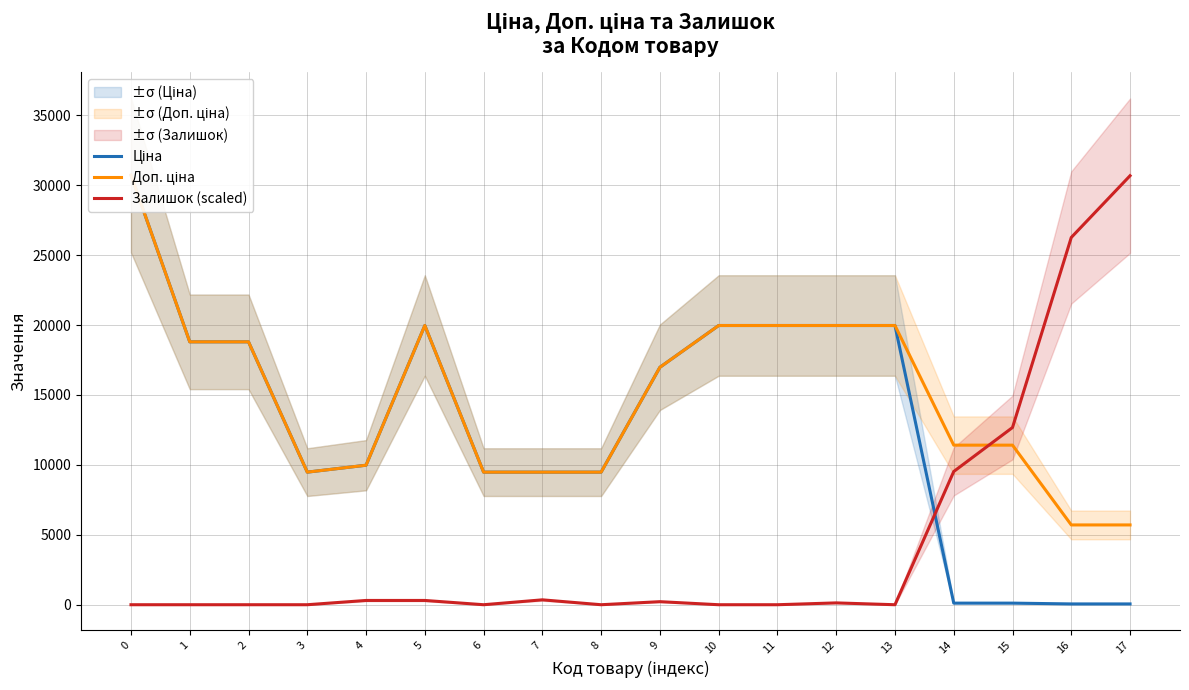

Which series has the largest total across all categories?

Доп. ціна